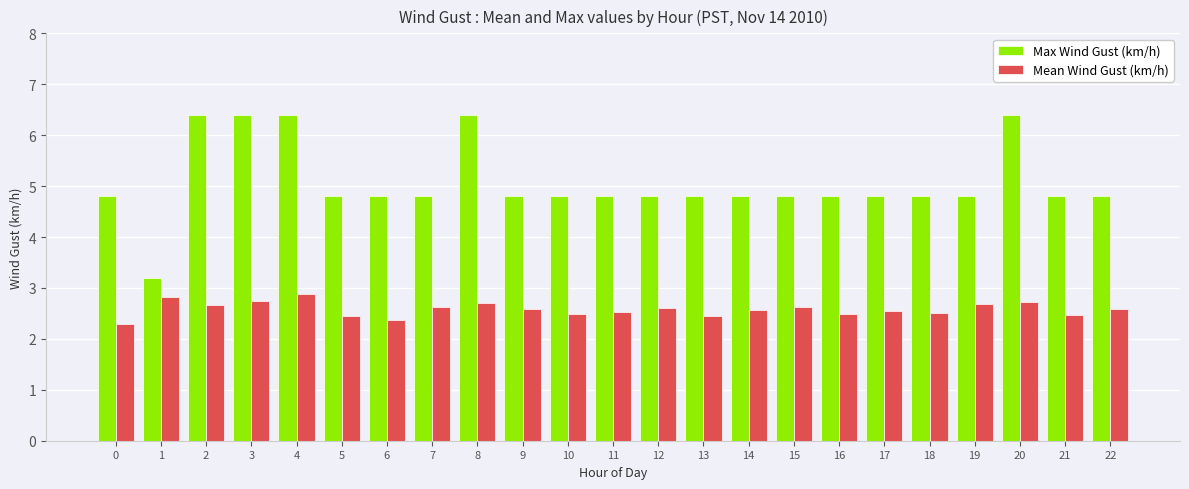

How many data points in Max Wind Gust (km/h) are above 4?

22